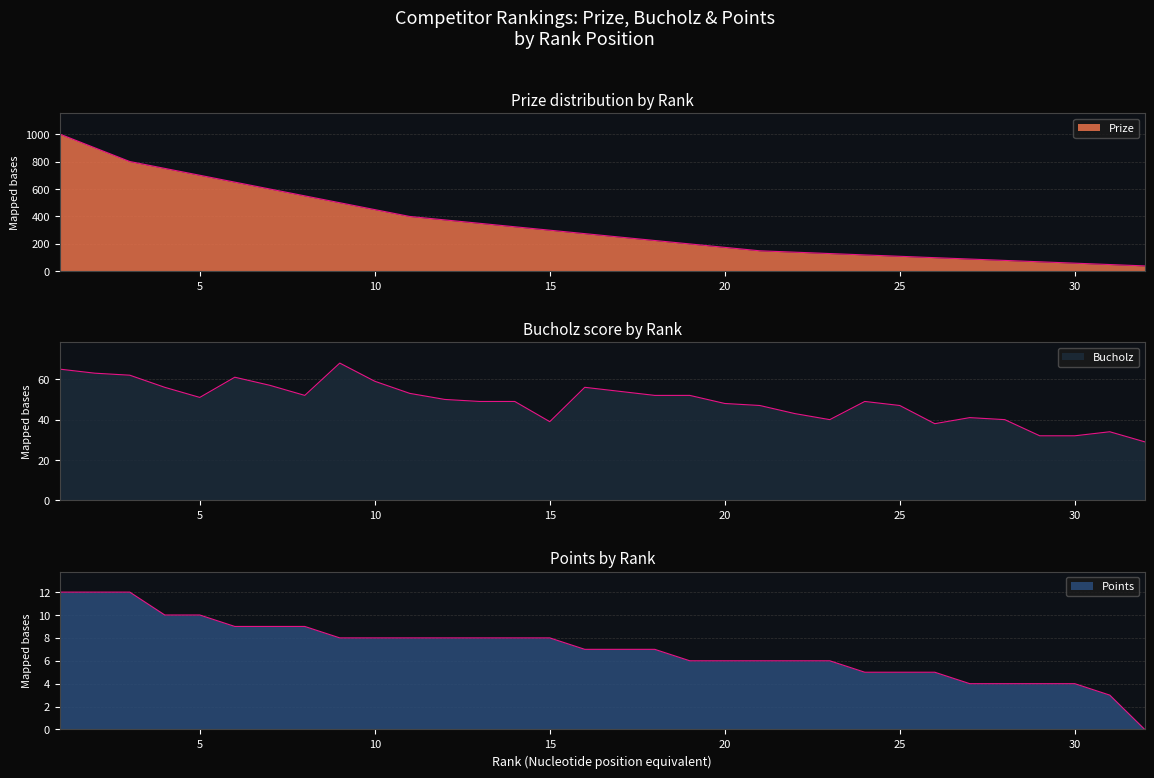

Between 11 and 29, which is larger?

11